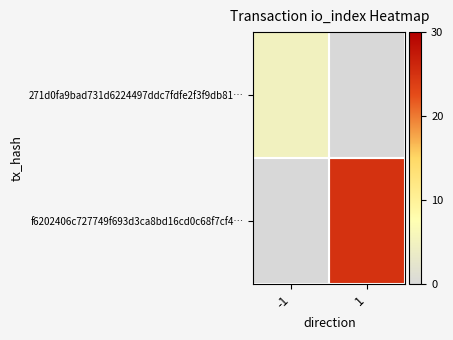

Is it true that the value at 1 is 25?

True